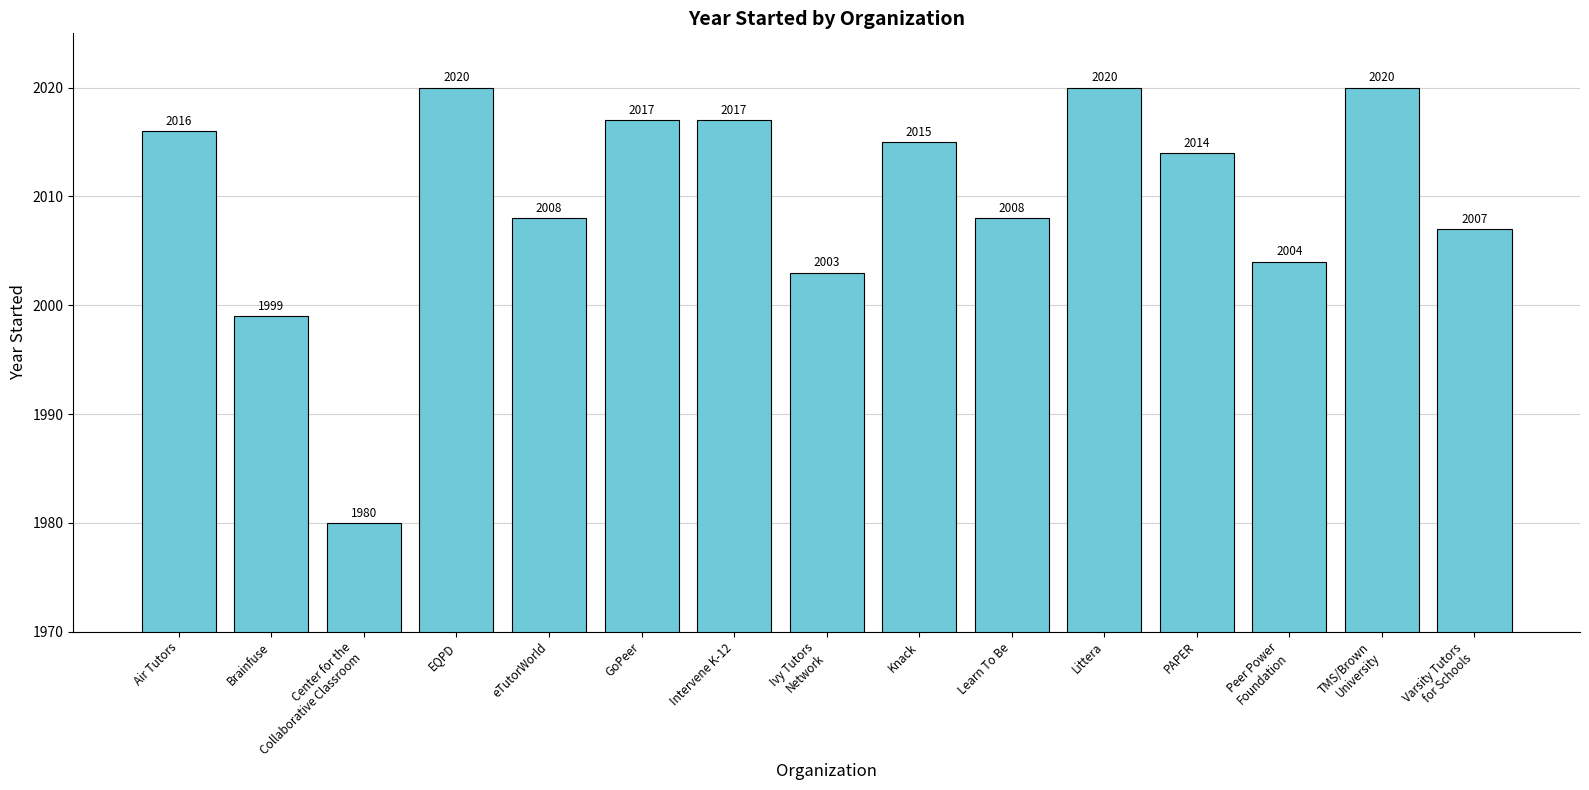

Is it true that the value at PAPER is 2014?

True